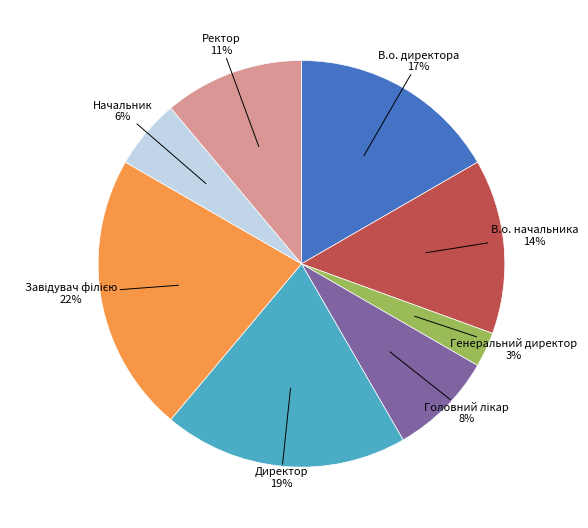

To the nearest percent, what is the combined percentage of Генеральний директор and Ректор?

14%